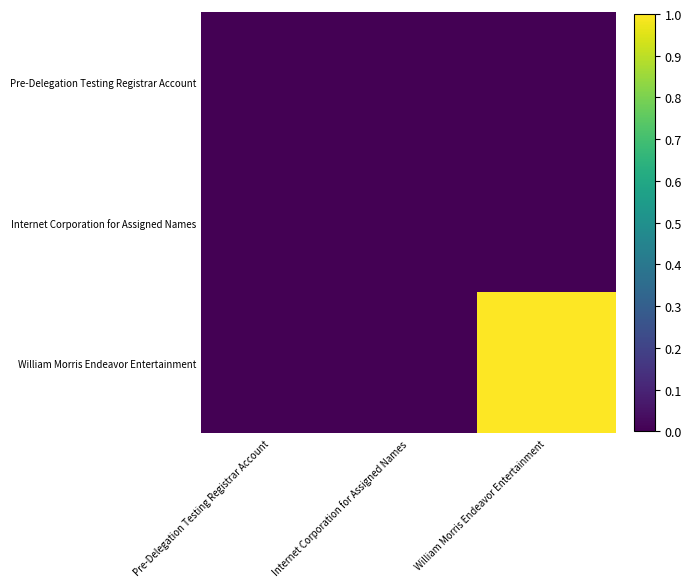

At how many categories does at least one series exceed 0?

1